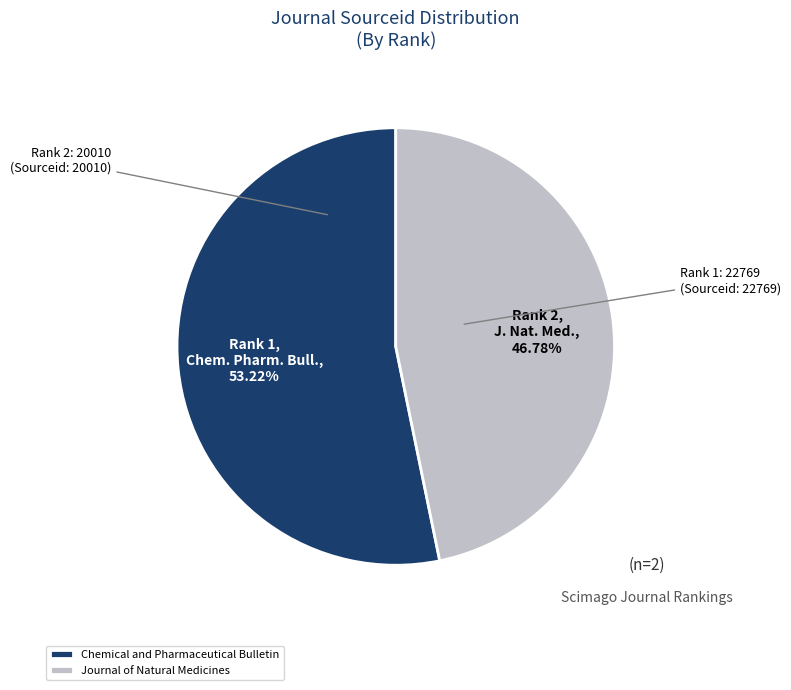

Do Chemical and Pharmaceutical Bulletin and Journal of Natural Medicines together represent more than half of the pie?

Yes